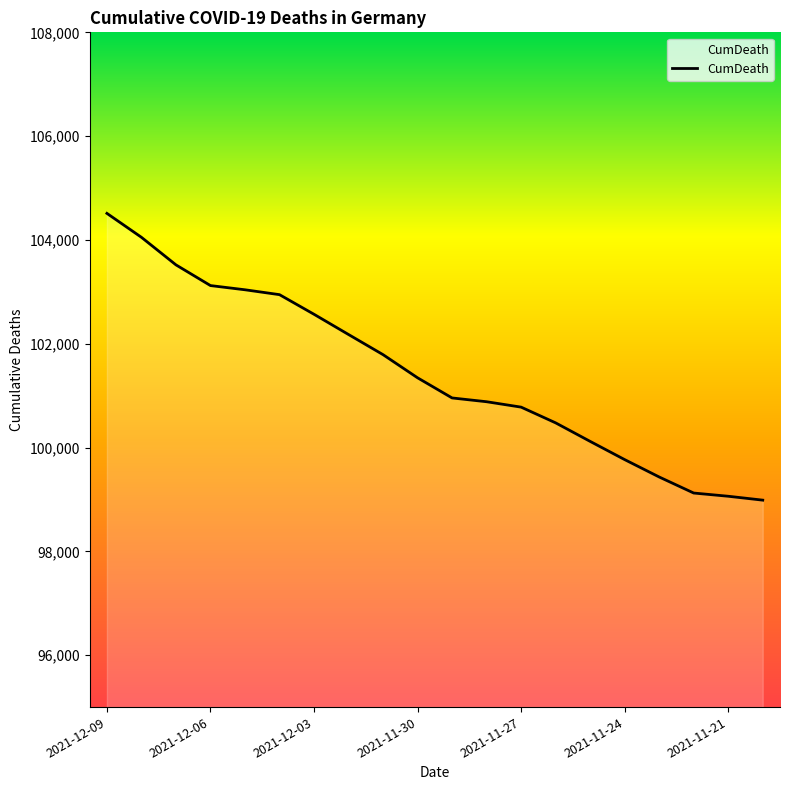

What is the sum of all values?

2028657